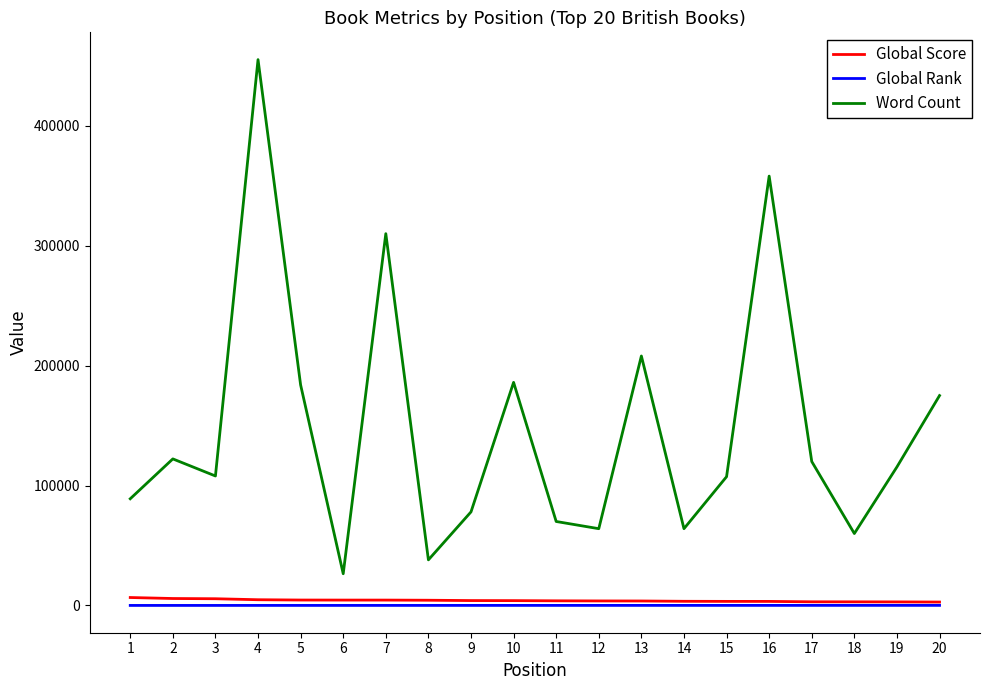

At which category is the sum across all series the highest?

4